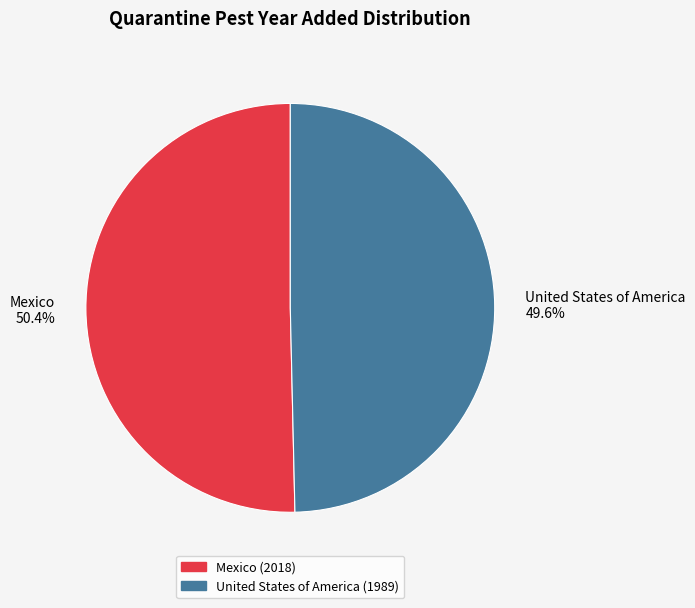

Which category has the smallest portion of the pie?

United States of America